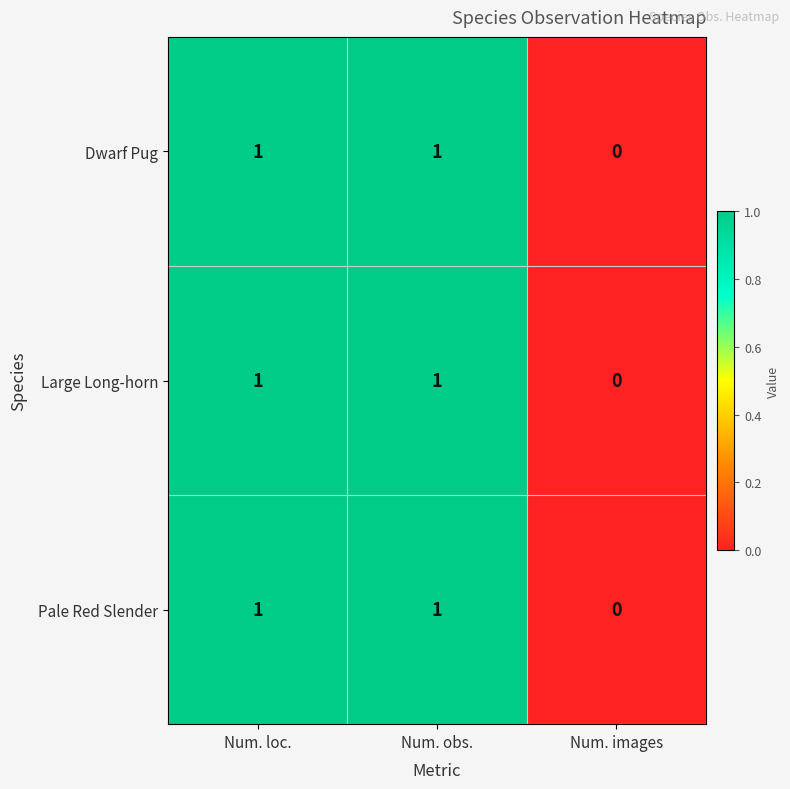

What is the total value across all series at Num. loc.?

3